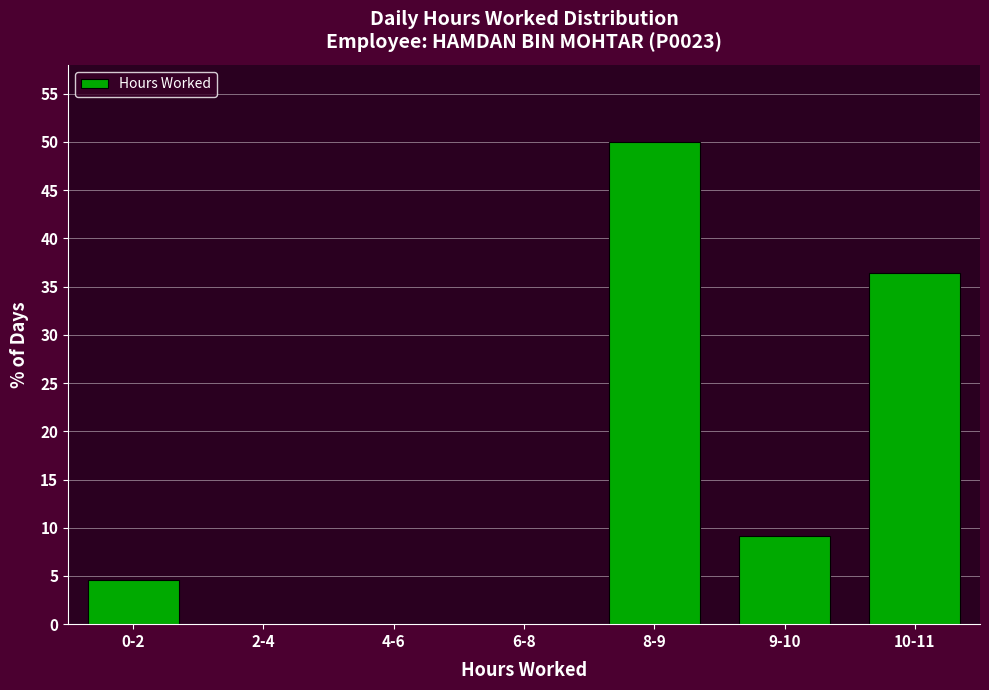

Reading left to right, transcribe all the data shown in this chart.

0-2=4.5	2-4=0.0	4-6=0.0	6-8=0.0	8-9=50.0	9-10=9.1	10-11=36.4